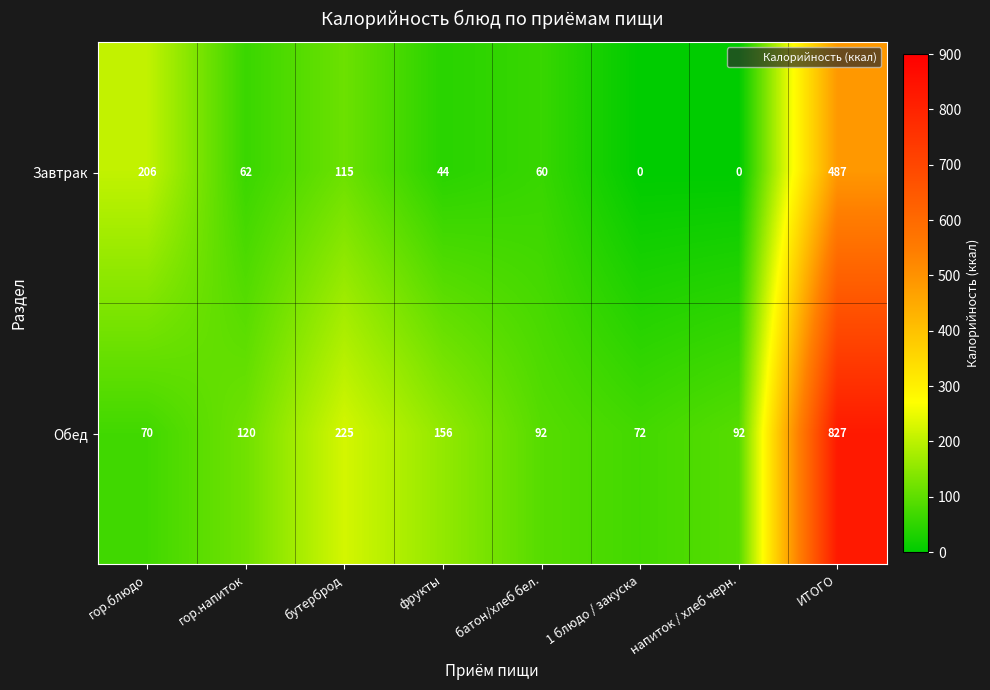

What is the average value of the Завтрак series?

122